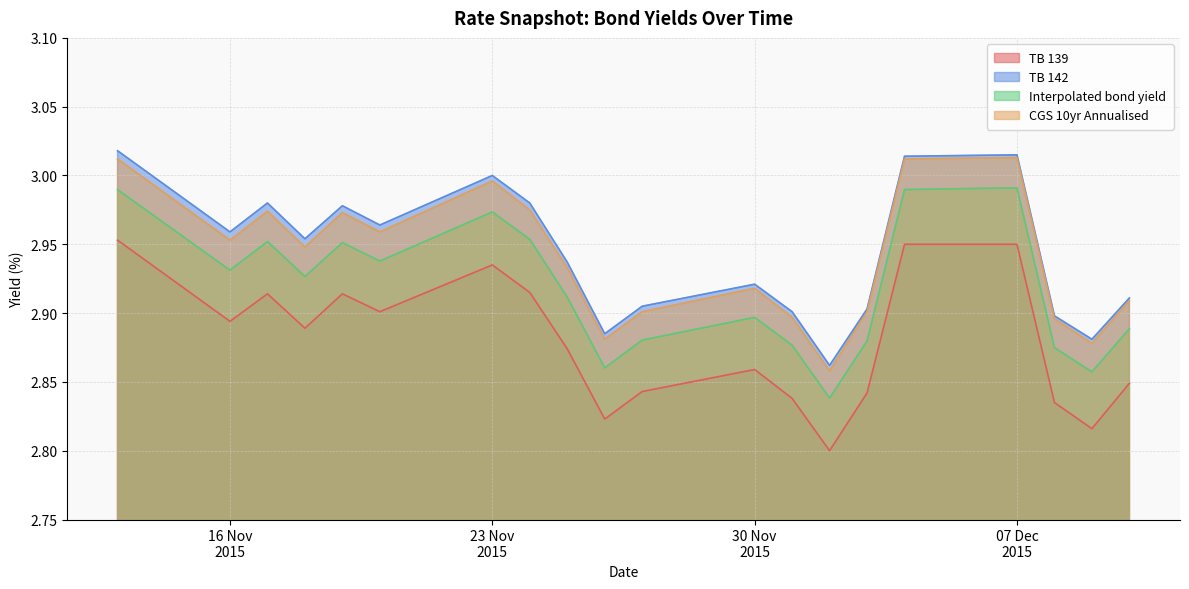

Does the chart have visible grid lines?

Yes